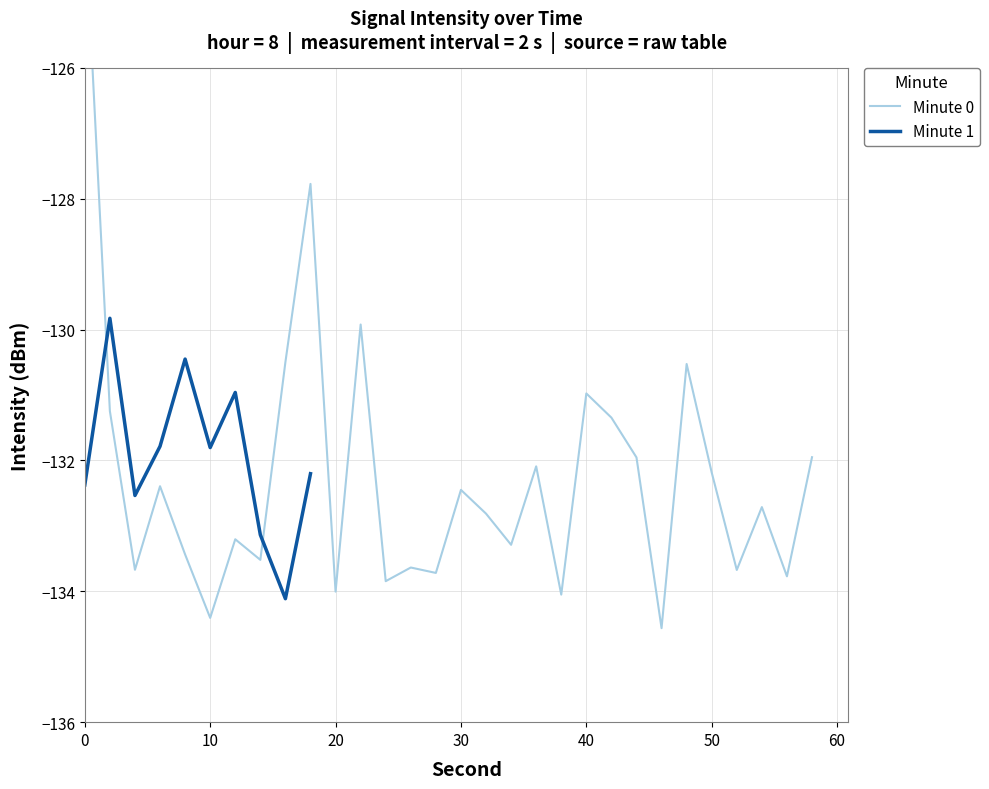

What is the lowest value of the Minute 1 series?

-134.1